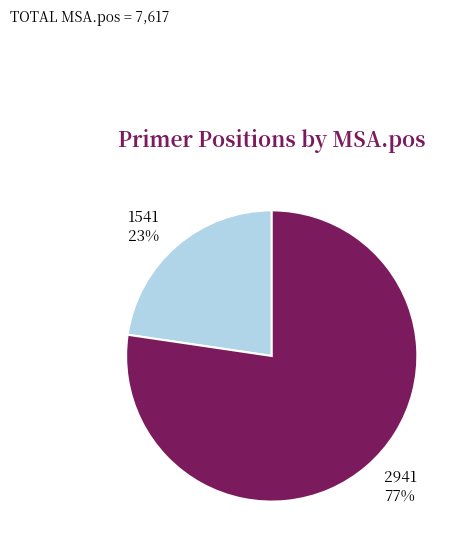

Which category accounts for the majority?

2941